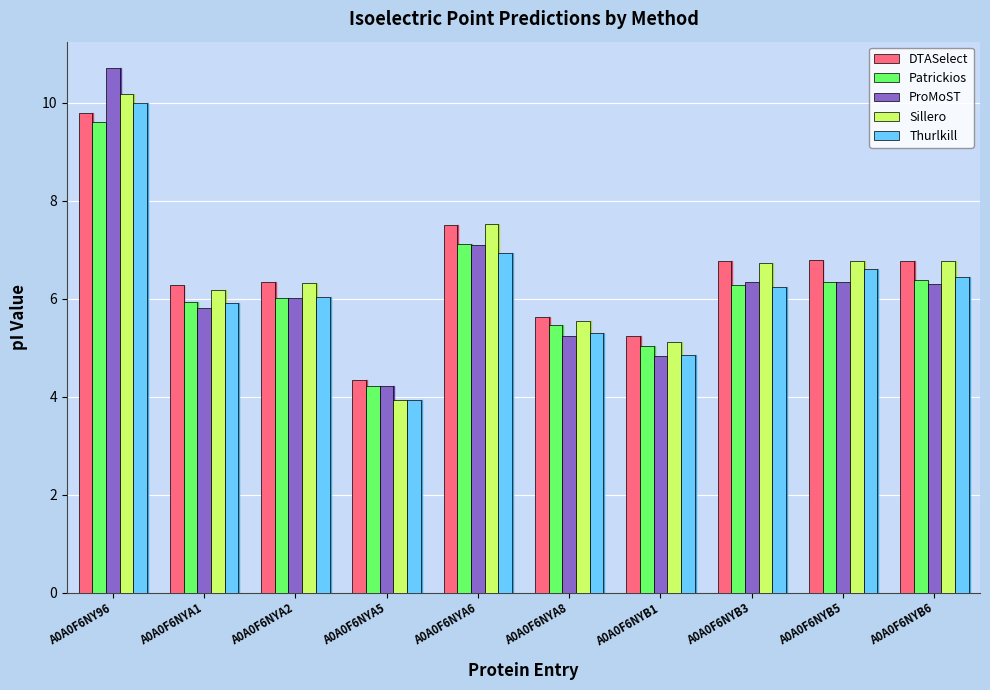

What is the difference between the maximum and second lowest values in the Thurlkill series?

5.1